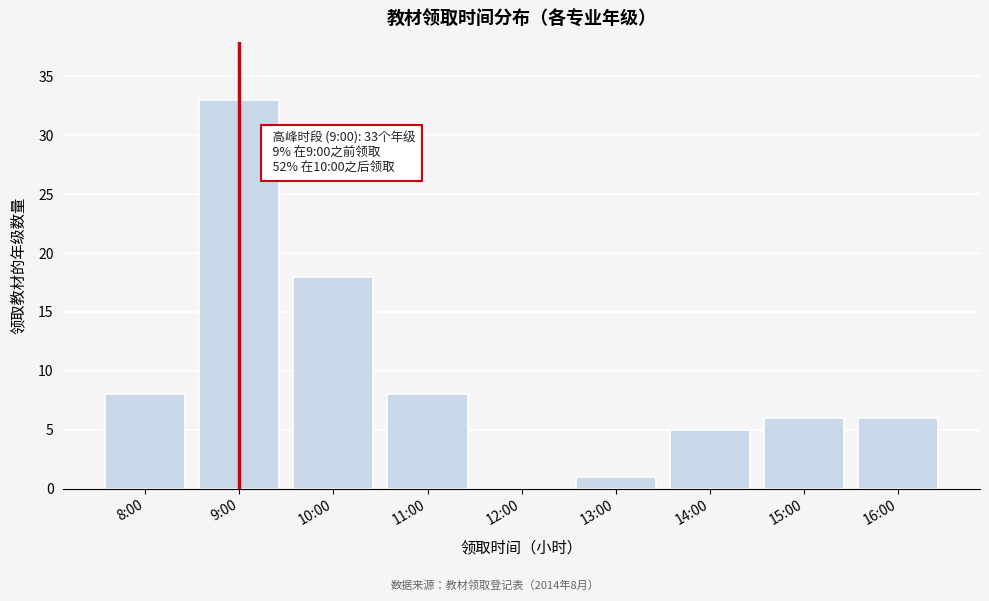

Reading left to right, what are all the values shown in this chart?

8:00=8	9:00=33	10:00=18	11:00=8	12:00=0	13:00=1	14:00=5	15:00=6	16:00=6